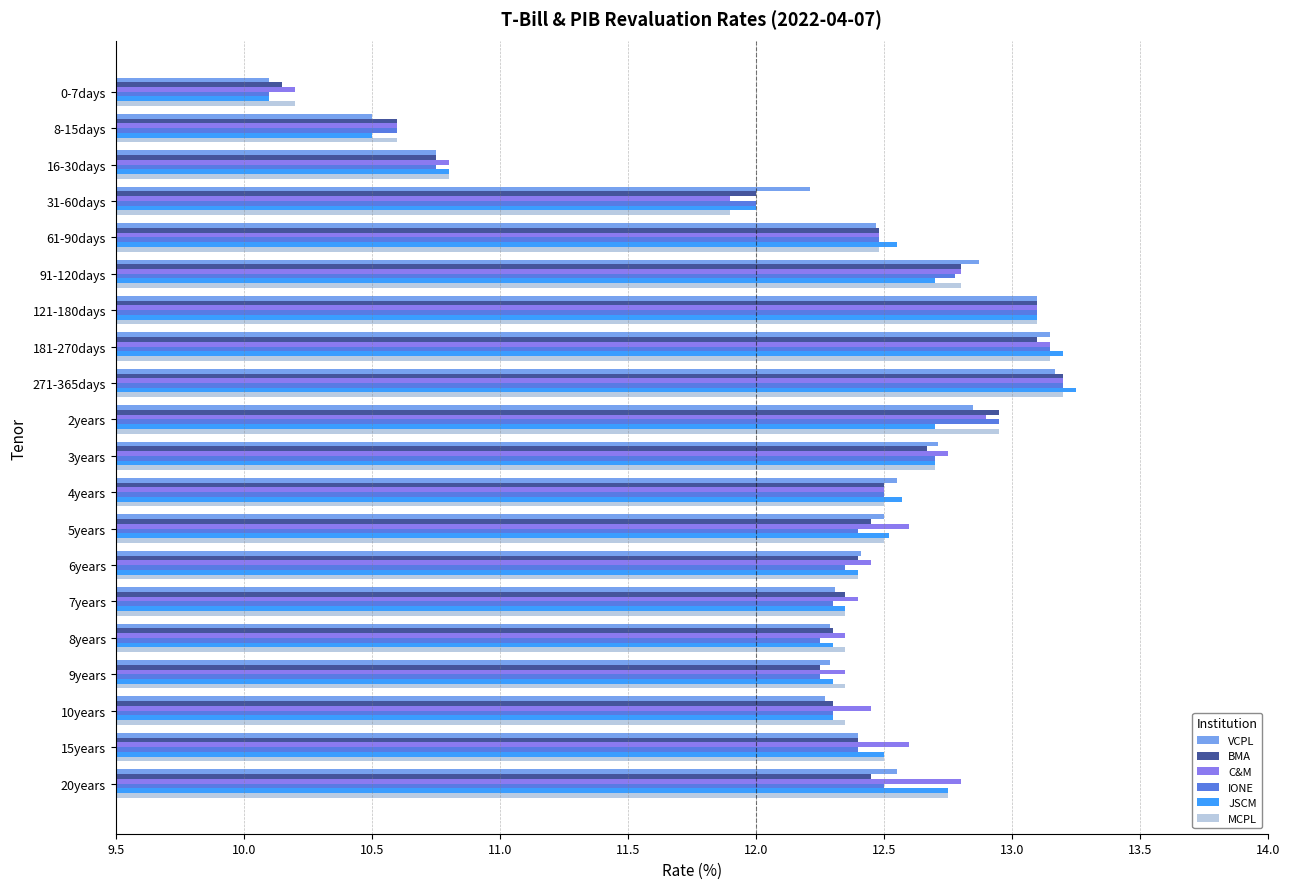

How many distinct data groups are displayed?

6